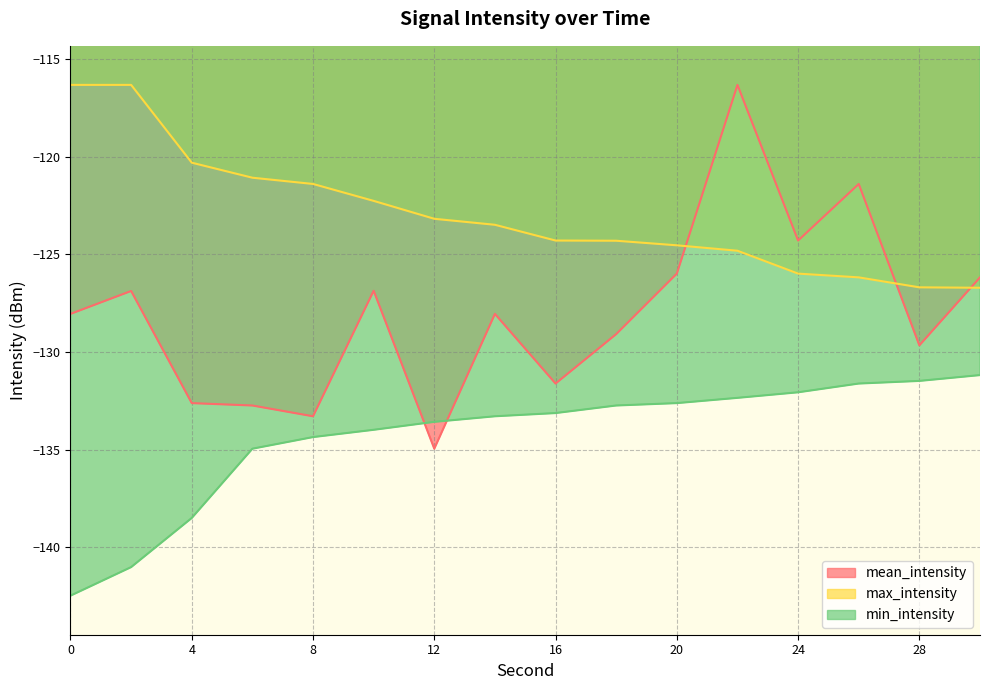

What is the sum of all max_intensity values?

-1967.9